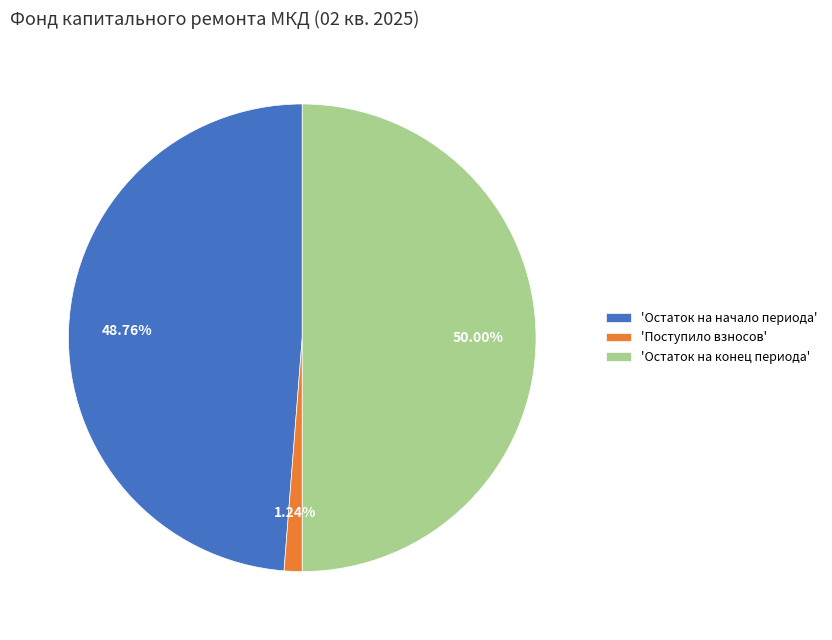

Is the sum of 'Остаток на конец периода' and 'Остаток на начало периода' greater than half?

Yes